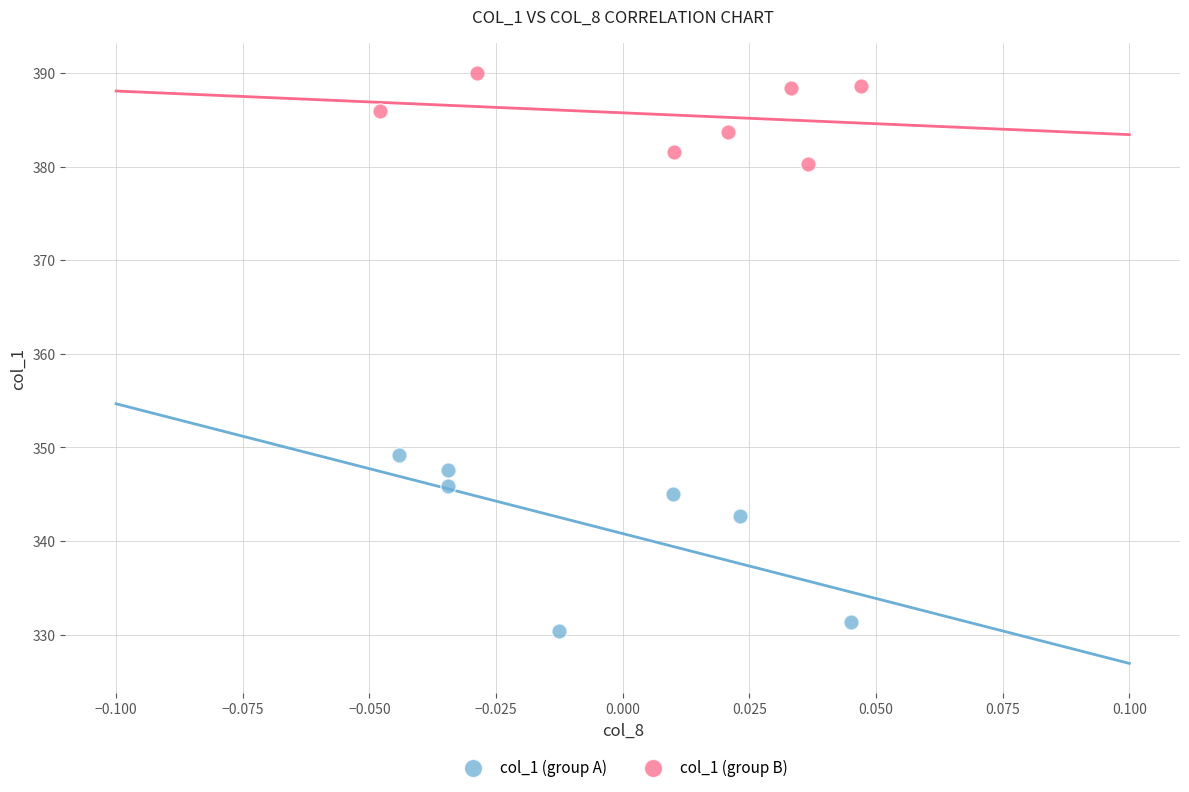

Which series has the largest Y range (max minus min)?

col_1 (group A)